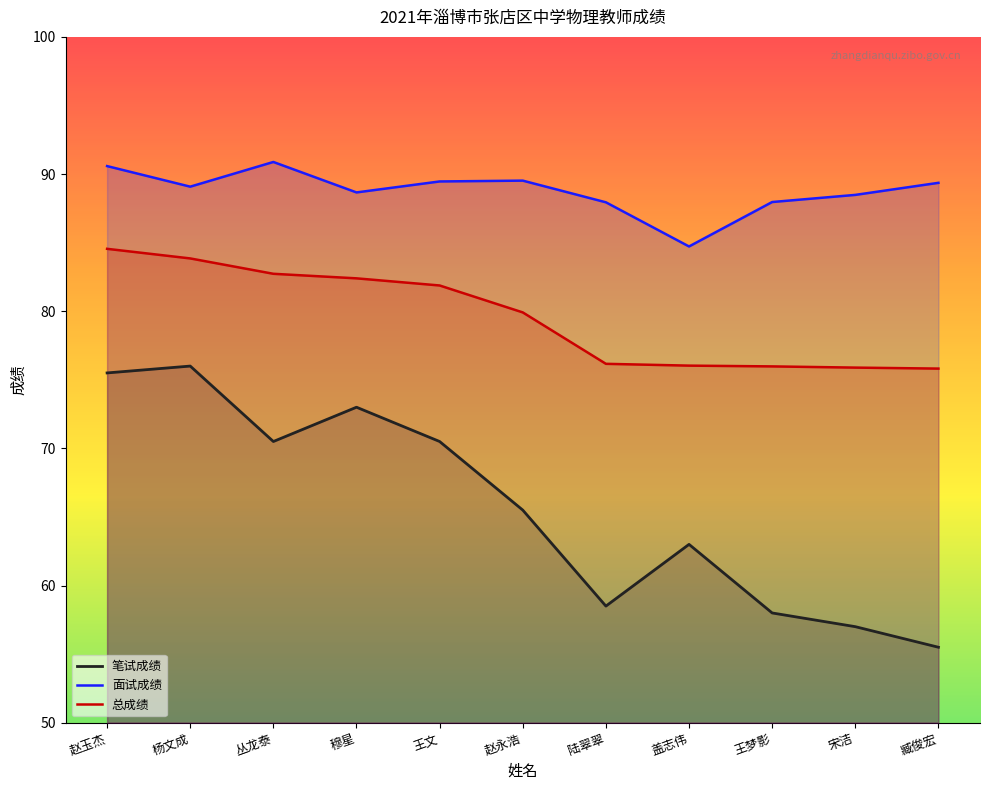

List the series in order of their overall mean, highest first.

面试成绩, 总成绩, 笔试成绩